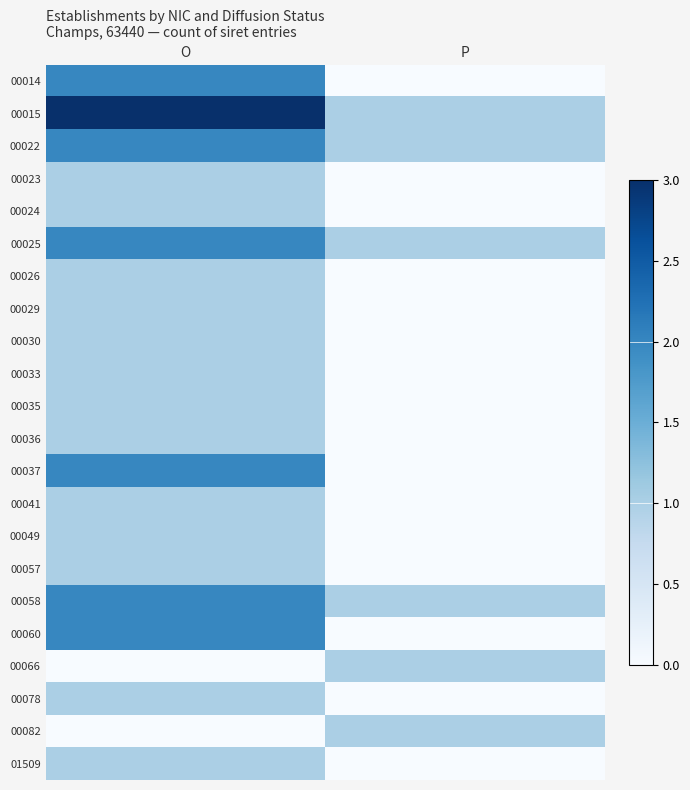

Reading left to right, what are all the values shown in this chart?

00014: O=2	P=0
00015: O=3	P=1
00022: O=2	P=1
00023: O=1	P=0
00024: O=1	P=0
00025: O=2	P=1
00026: O=1	P=0
00029: O=1	P=0
00030: O=1	P=0
00033: O=1	P=0
00035: O=1	P=0
00036: O=1	P=0
00037: O=2	P=0
00041: O=1	P=0
00049: O=1	P=0
00057: O=1	P=0
00058: O=2	P=1
00060: O=2	P=0
00066: O=0	P=1
00078: O=1	P=0
00082: O=0	P=1
01509: O=1	P=0